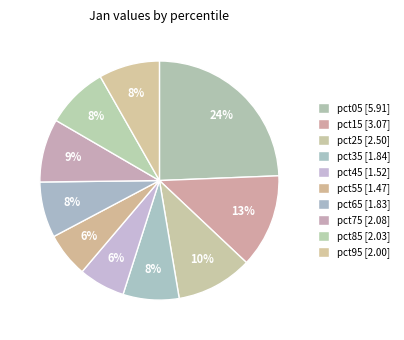

How many slices are in this pie chart?

10